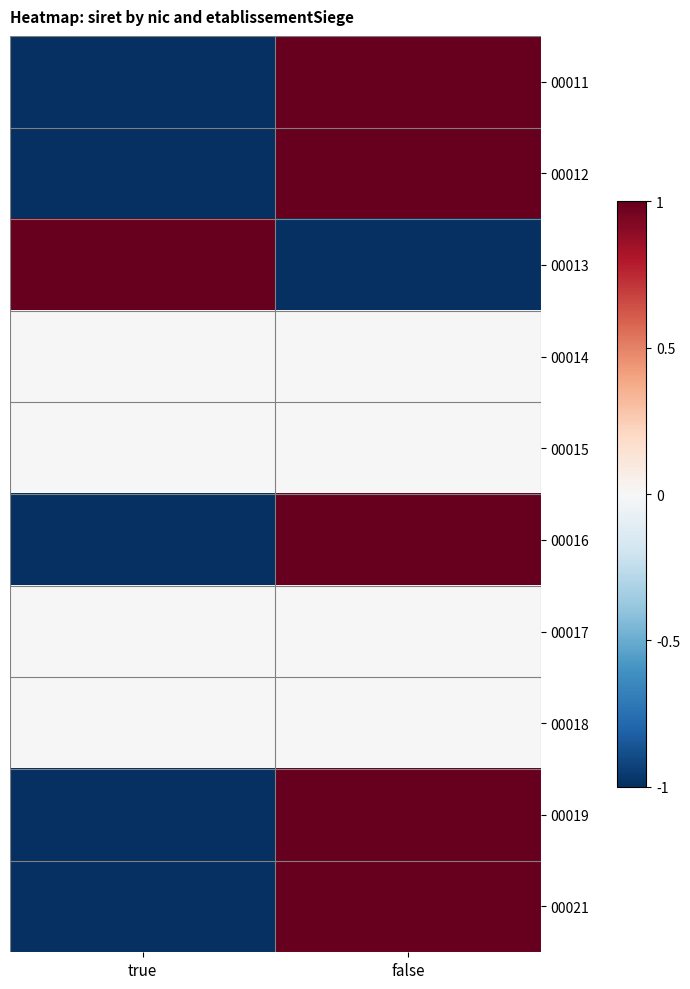

What is the smallest value displayed?

-1